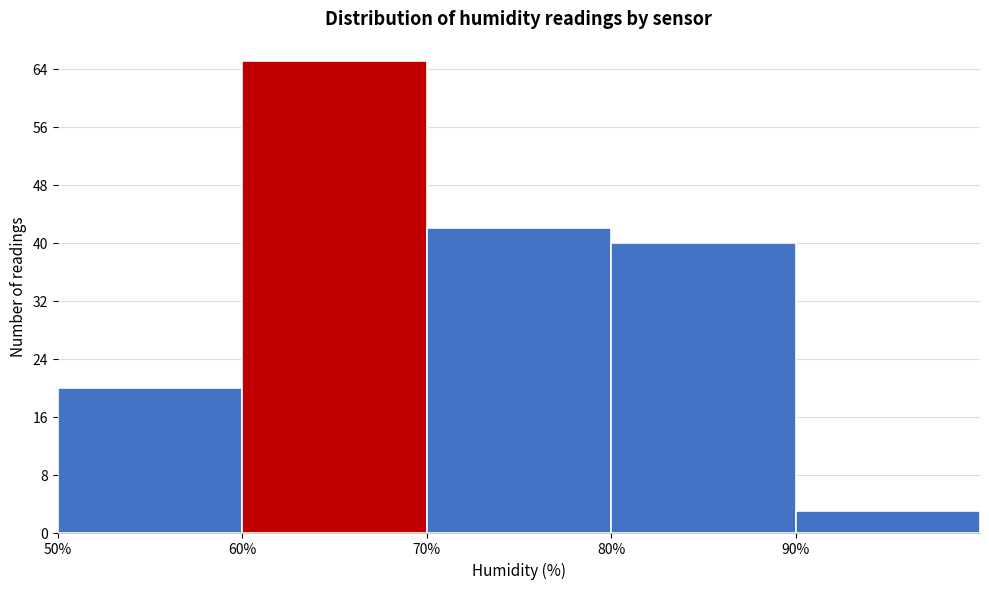

Reading left to right, list every bar in this chart as the range it spans on the x-axis followed by its height. The values are not printed on the chart, so give them approximately, as read against the axis.

50 to 60: 20
60 to 70: 65
70 to 80: 42
80 to 90: 40
90 to 100: 3